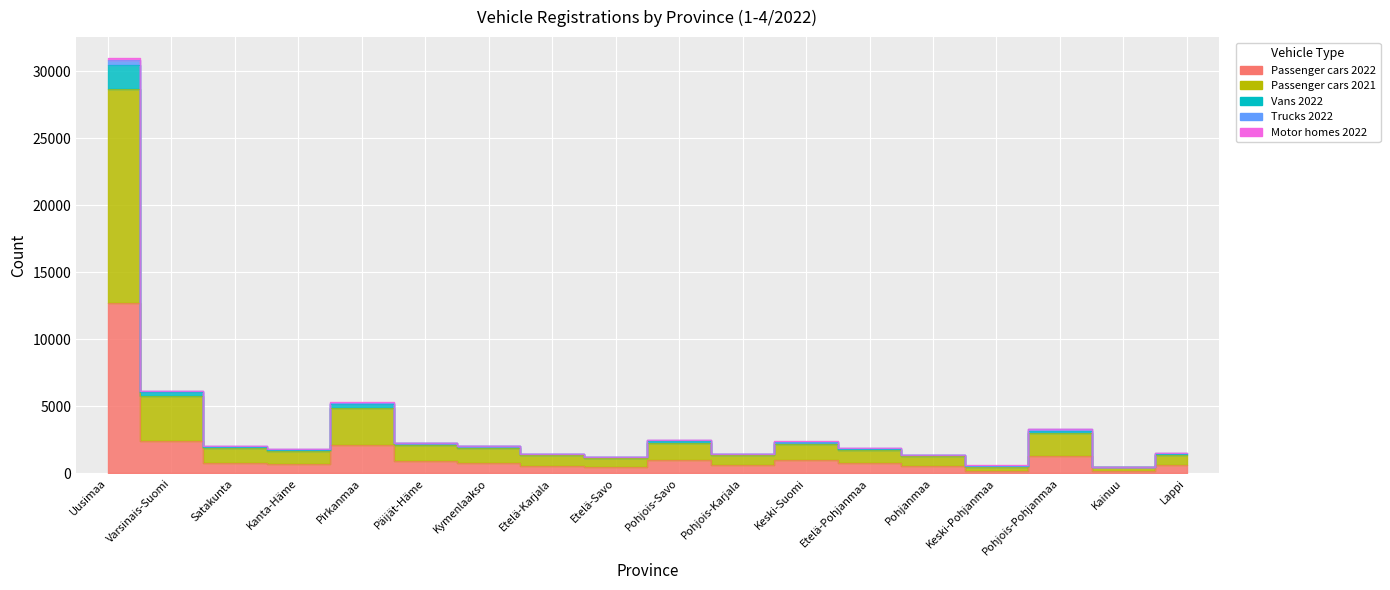

In Passenger cars 2021, how many points are lower than both neighbors (excluding endpoints)?

5